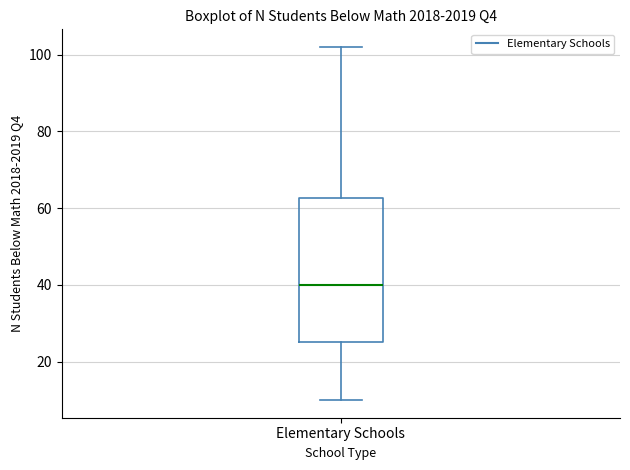

Read this box plot against the y-axis: the position of the median line, the range covered by the box, and the ends of both whiskers. The values are not printed on the chart, so give them approximately, as read against the axis.

median 40, box 26 to 62, whiskers 10 to 102